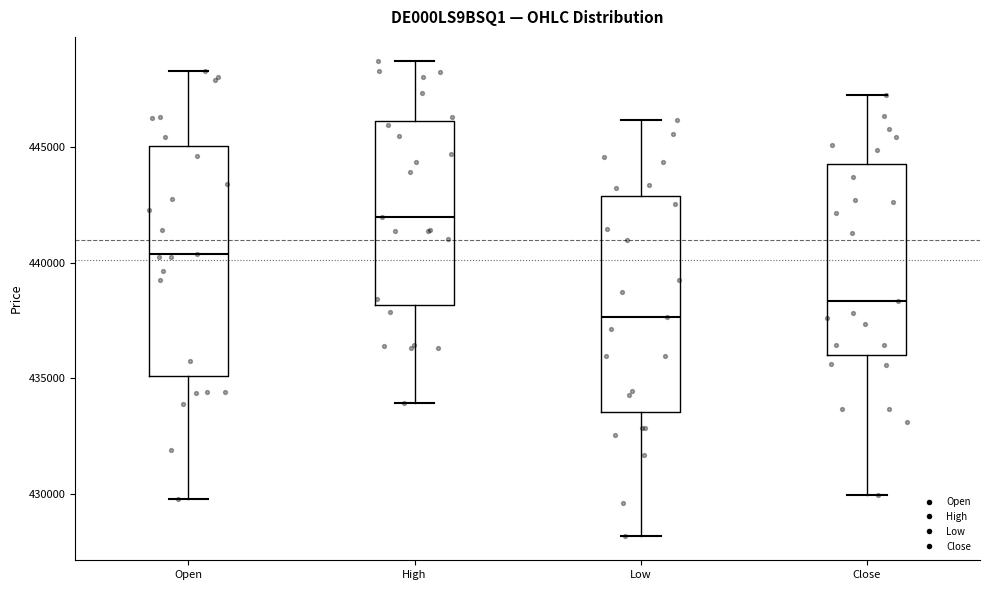

Which box is the tallest, from its lower edge to its upper edge?

Open